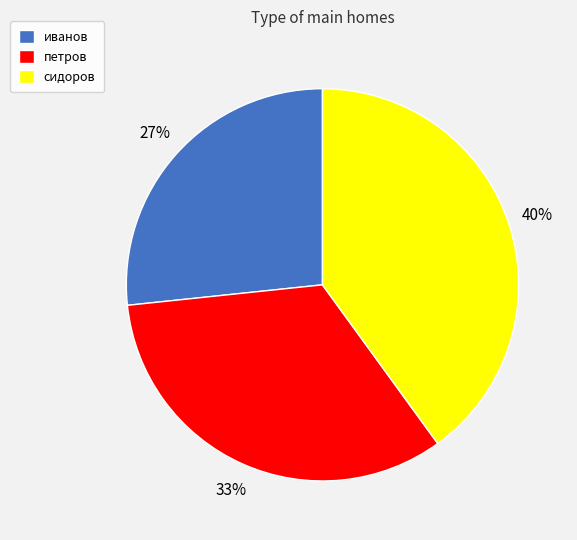

Is the sum of петров and иванов greater than half?

Yes